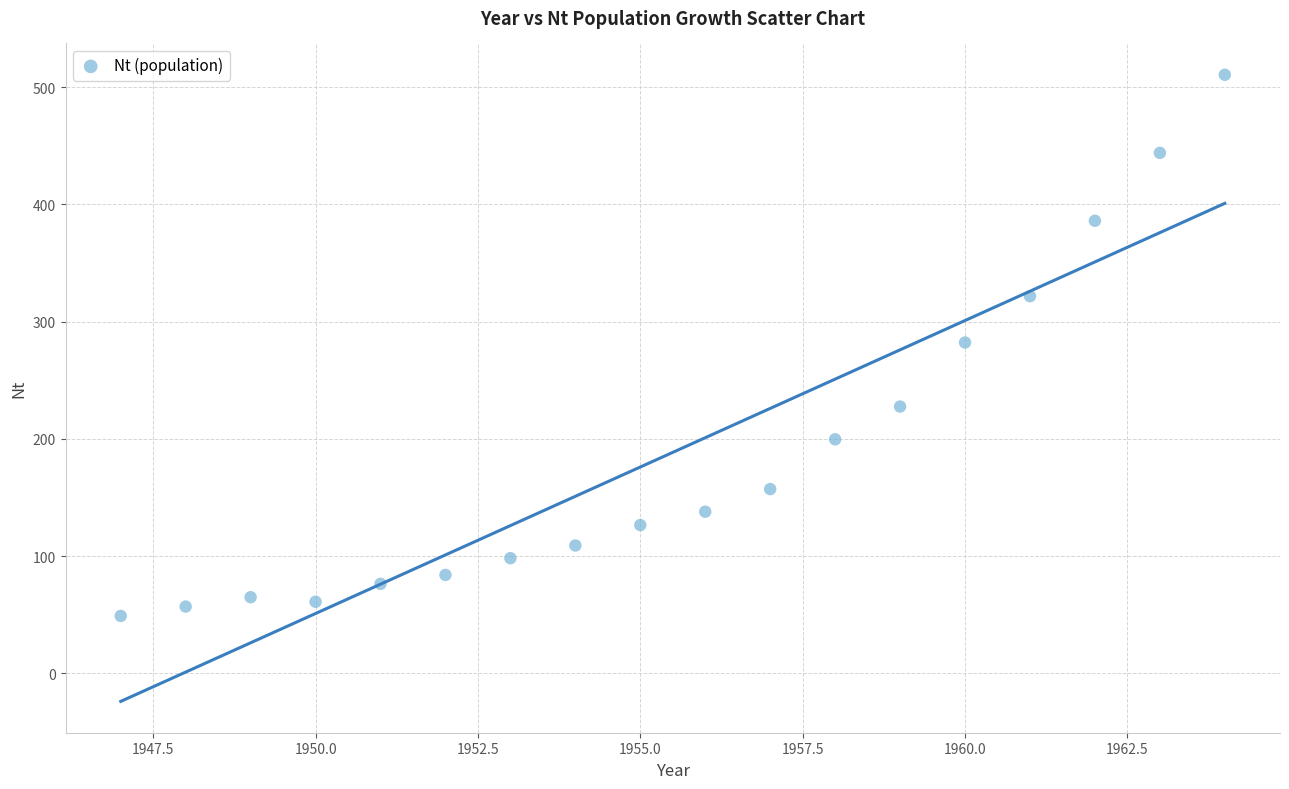

What is the range of X values (max minus min)?

17.0